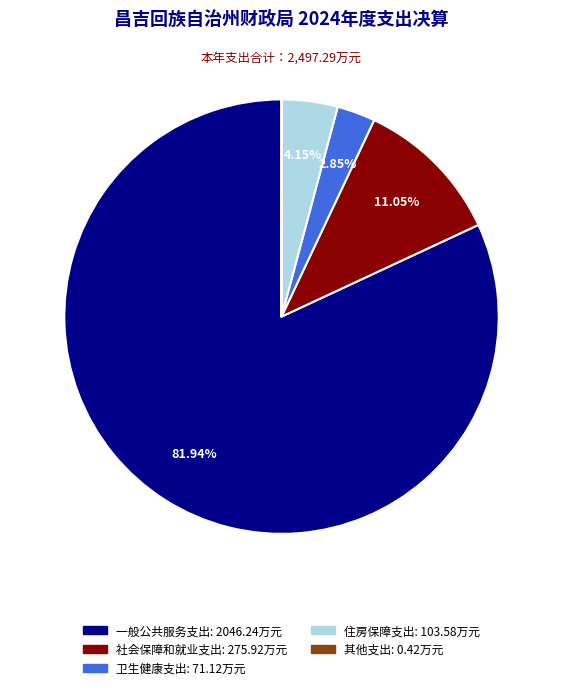

To the nearest percent, what is the difference between the largest and smallest slice percentages?

82%